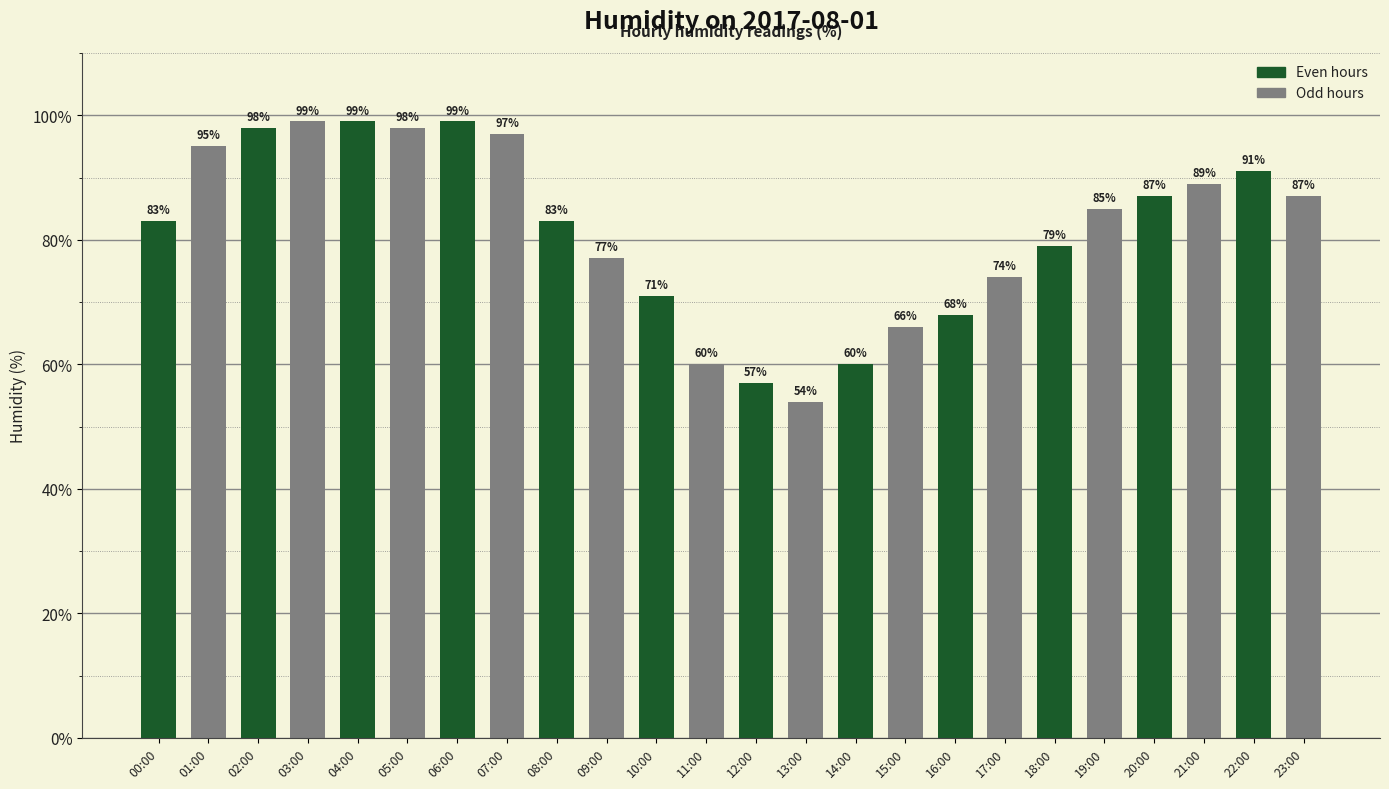

Reading left to right, transcribe all the data shown in this chart.

00:00=83	01:00=95	02:00=98	03:00=99	04:00=99	05:00=98	06:00=99	07:00=97	08:00=83	09:00=77	10:00=71	11:00=60	12:00=57	13:00=54	14:00=60	15:00=66	16:00=68	17:00=74	18:00=79	19:00=85	20:00=87	21:00=89	22:00=91	23:00=87